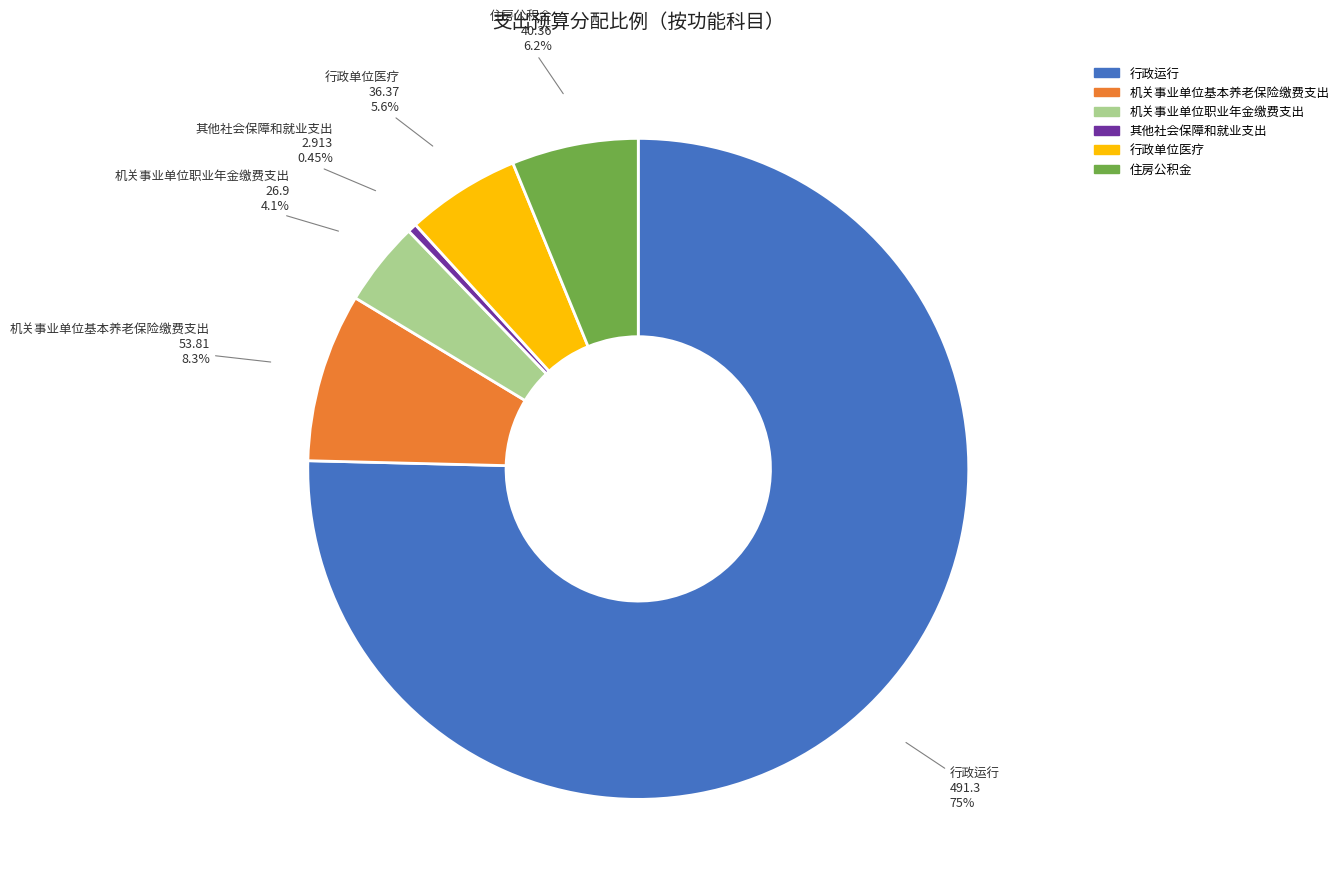

Between 机关事业单位职业年金缴费支出 and 住房公积金, which is larger?

住房公积金